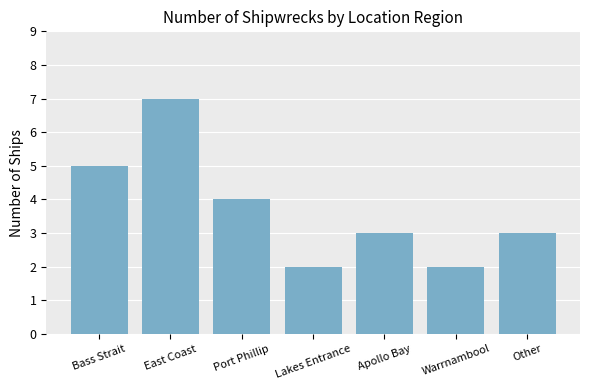

Does the chart contain any negative values?

No